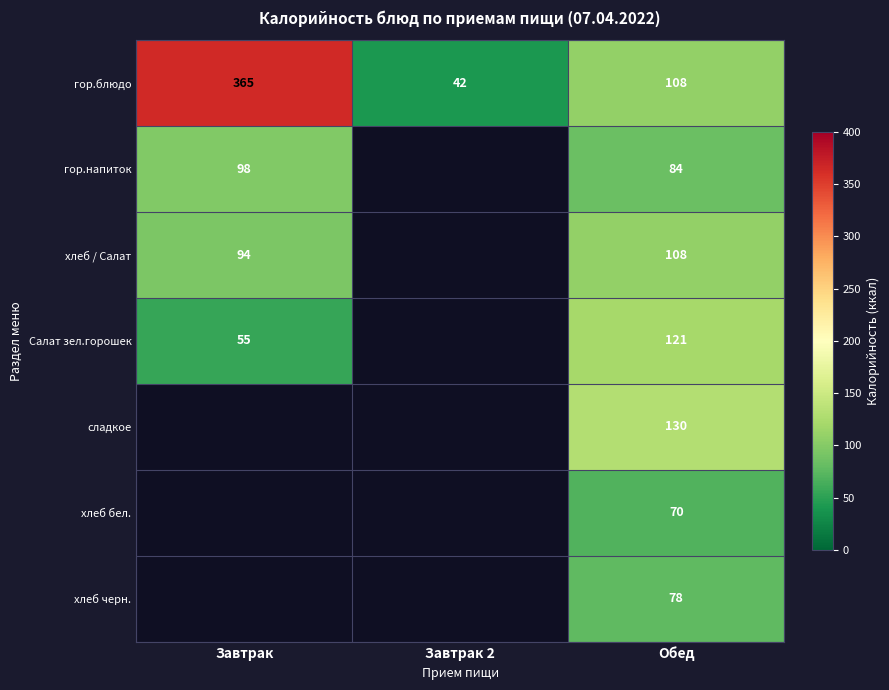

At which category is the sum across all series the highest?

Обед